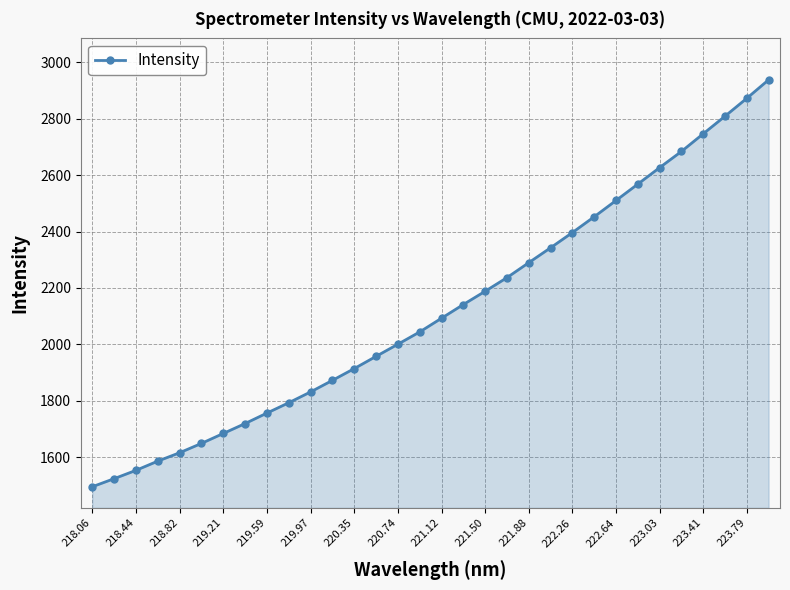

What is the difference between the second highest and minimum values?

1377.1